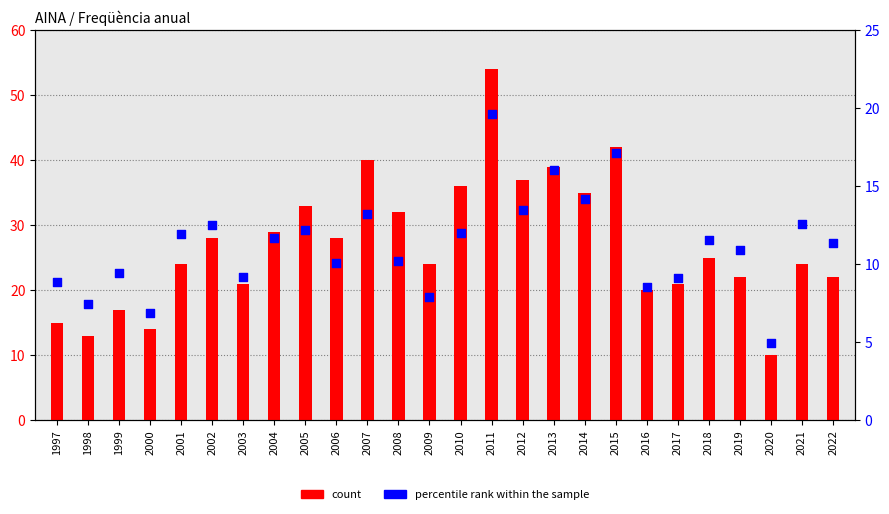

Which series reaches the maximum Y coordinate?

count